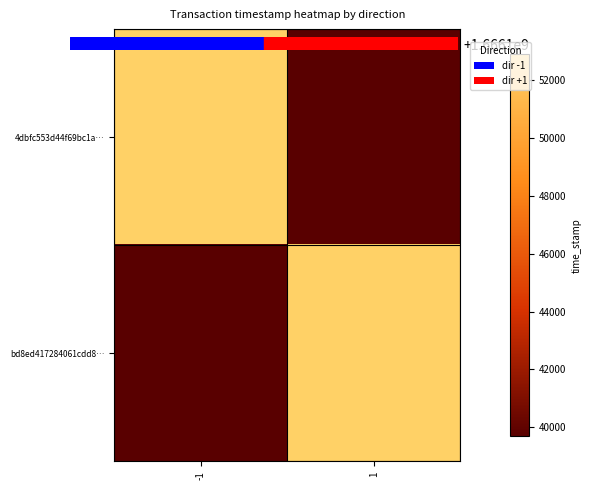

What is the smallest value displayed?

1666139686